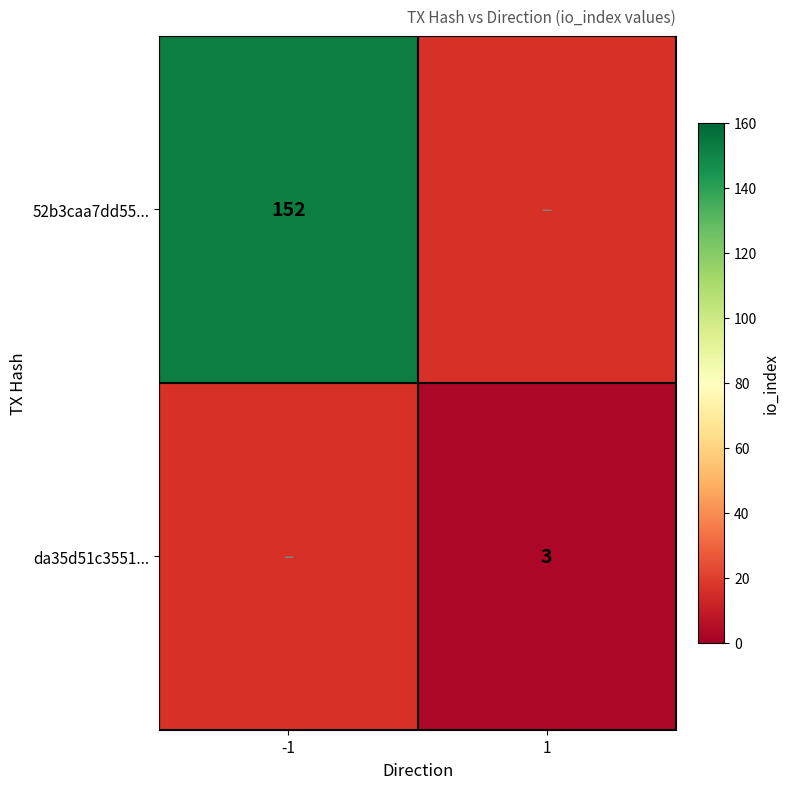

True or false: da35d51c3551... has a value of 2 at 1.

False